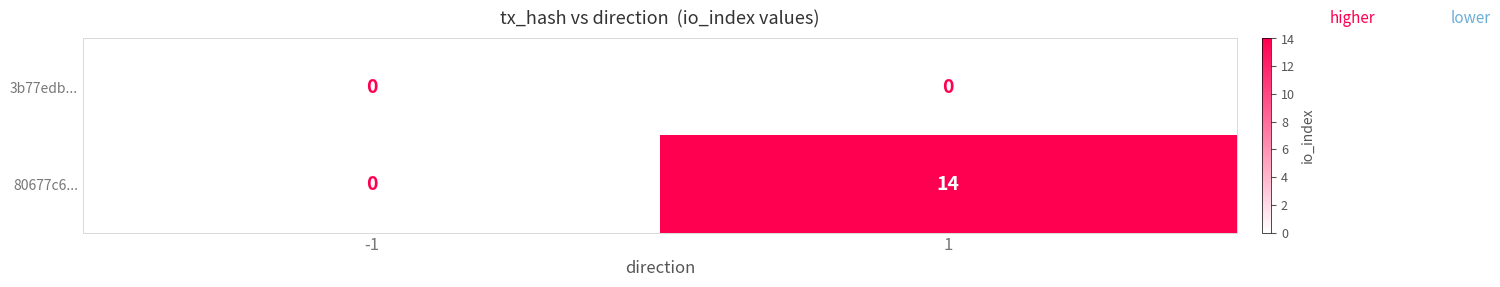

What is the spread (max minus min) of values at 1?

14